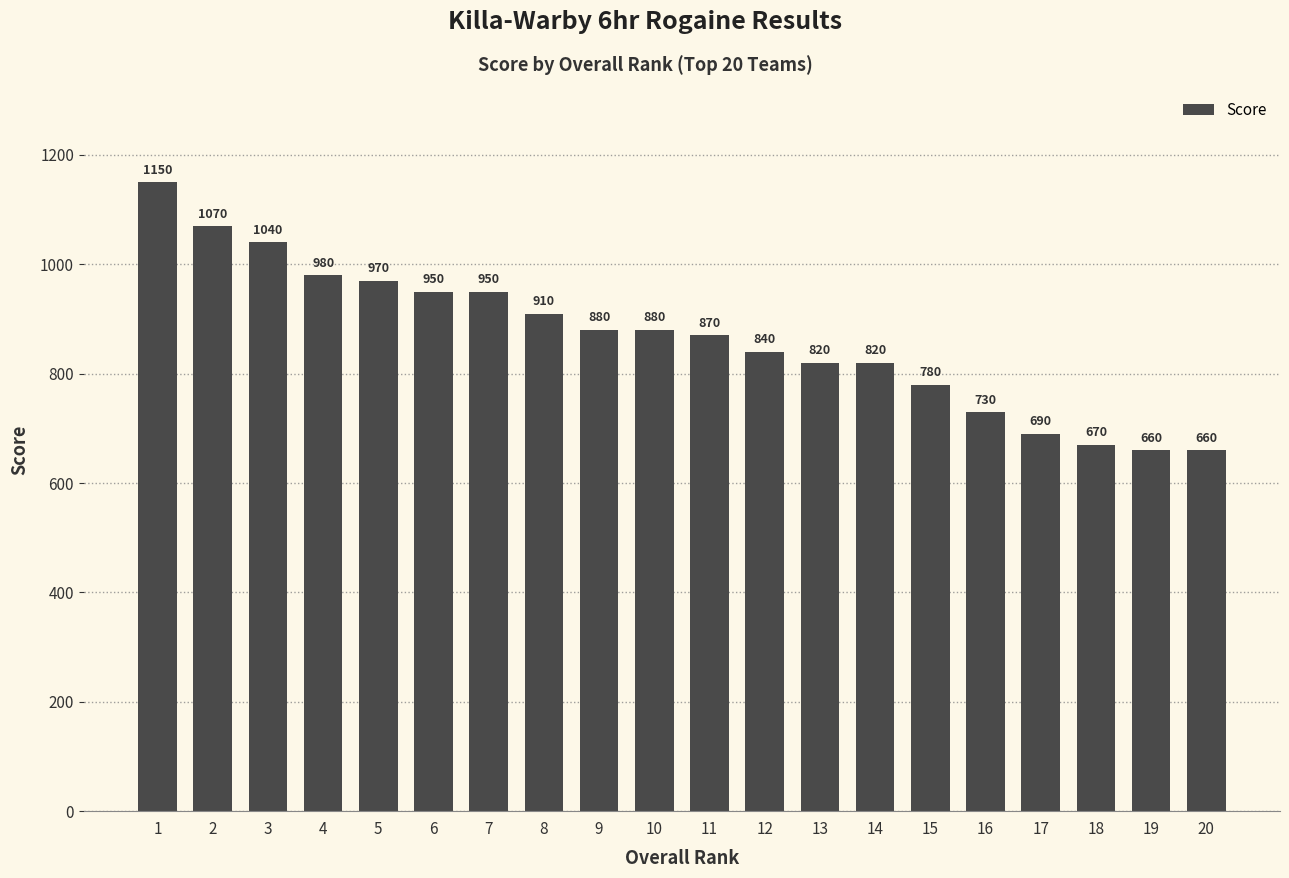

What is the change in value from 10 to 17?

-190